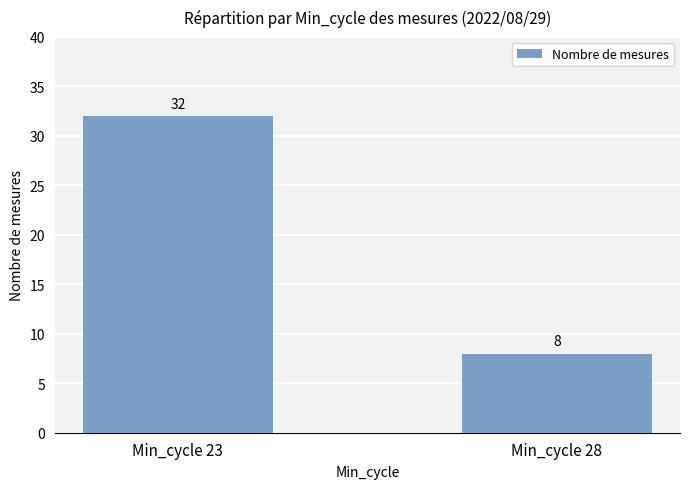

What is the value of the 1st bar from the left?

32